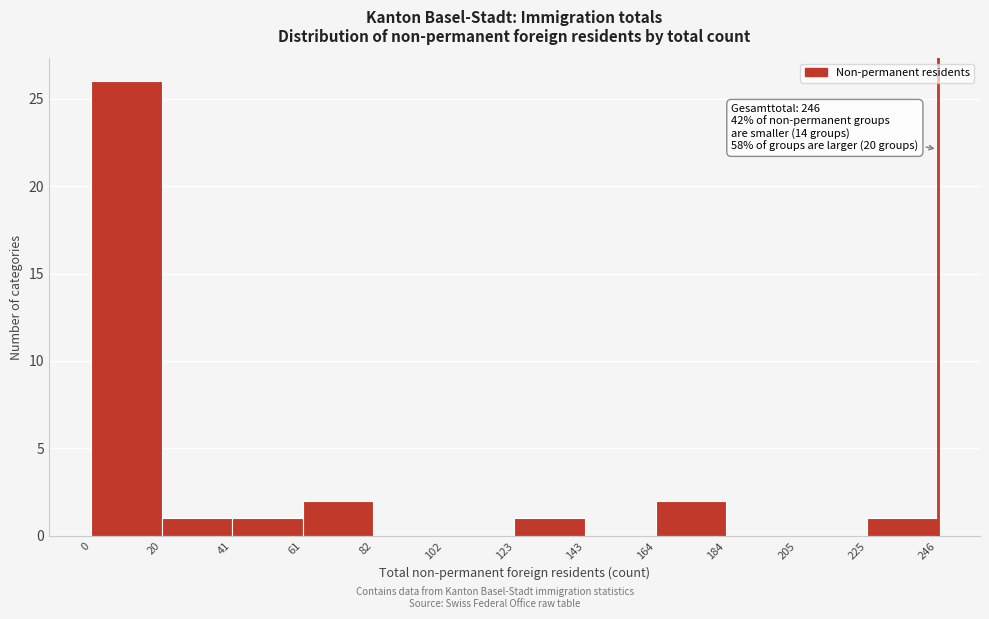

Which range on the x-axis has the tallest bar?

0 to 20